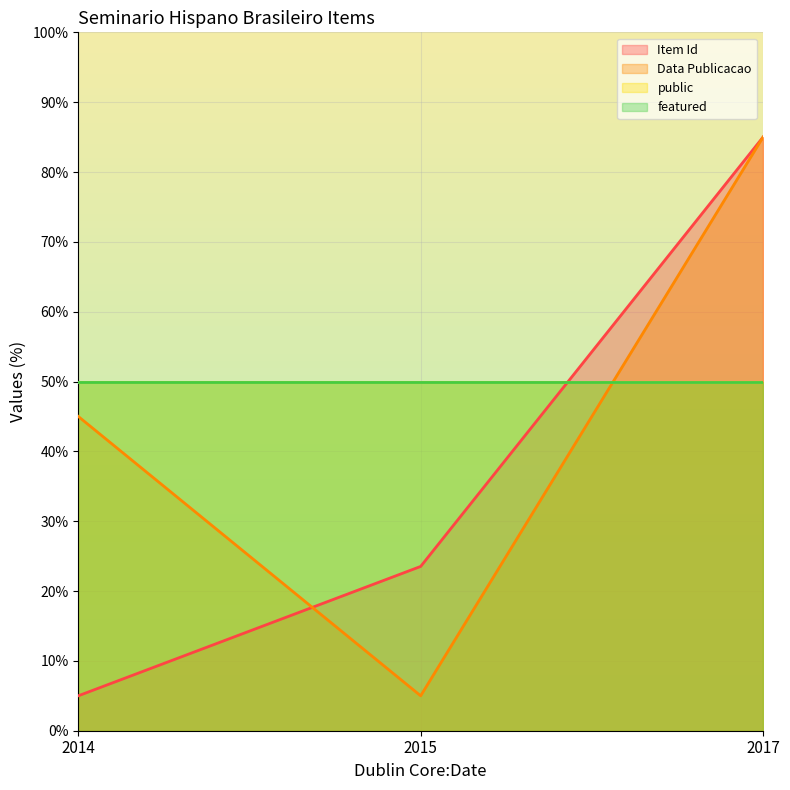

Which series has the largest total across all categories?

Data Publicacao